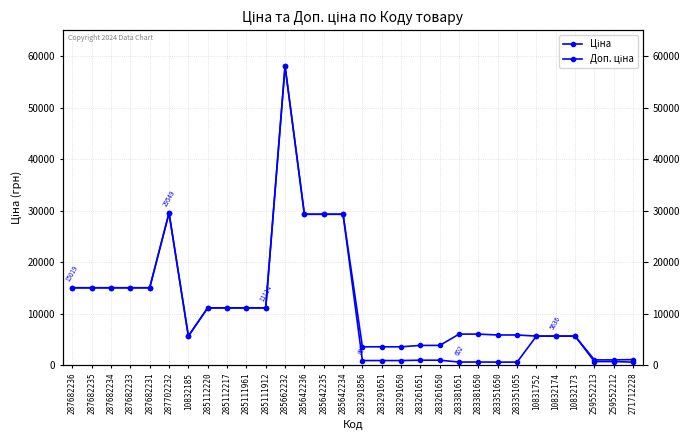

Reading left to right, transcribe all the data shown in this chart.

Ціна: 287682236=15019.2	287682235=15019.2	287682234=15019.2	287682233=15019.2	287682231=15019.2	287702232=29548.9	10832185=5636.0	285112220=11113.6	285112217=11113.6	285111961=11113.6	285111912=11113.6	285662232=58037.0	285642236=29294.9	285642235=29294.9	285642234=29294.9	283291856=889.9	283291651=889.9	283291650=889.9	283261651=957.1	283261650=957.1	283381651=602.1	283381650=602.1	283351650=585.3	283351055=585.3	10831752=5636.0	10832174=5636.0	10832173=5636.0	259552213=689.1	259552212=689.1	271712228=586.0
Доп. ціна: 287682236=15019.2	287682235=15019.2	287682234=15019.2	287682233=15019.2	287682231=15019.2	287702232=29548.9	10832185=5636.0	285112220=11113.6	285112217=11113.6	285111961=11113.6	285111912=11113.6	285662232=58037.0	285642236=29294.9	285642235=29294.9	285642234=29294.9	283291856=3559.7	283291651=3559.7	283291650=3559.7	283261651=3828.4	283261650=3828.4	283381651=6020.8	283381650=6020.8	283351650=5852.9	283351055=5852.9	10831752=5636.0	10832174=5636.0	10832173=5636.0	259552213=1017.8	259552212=1017.8	271712228=1074.5